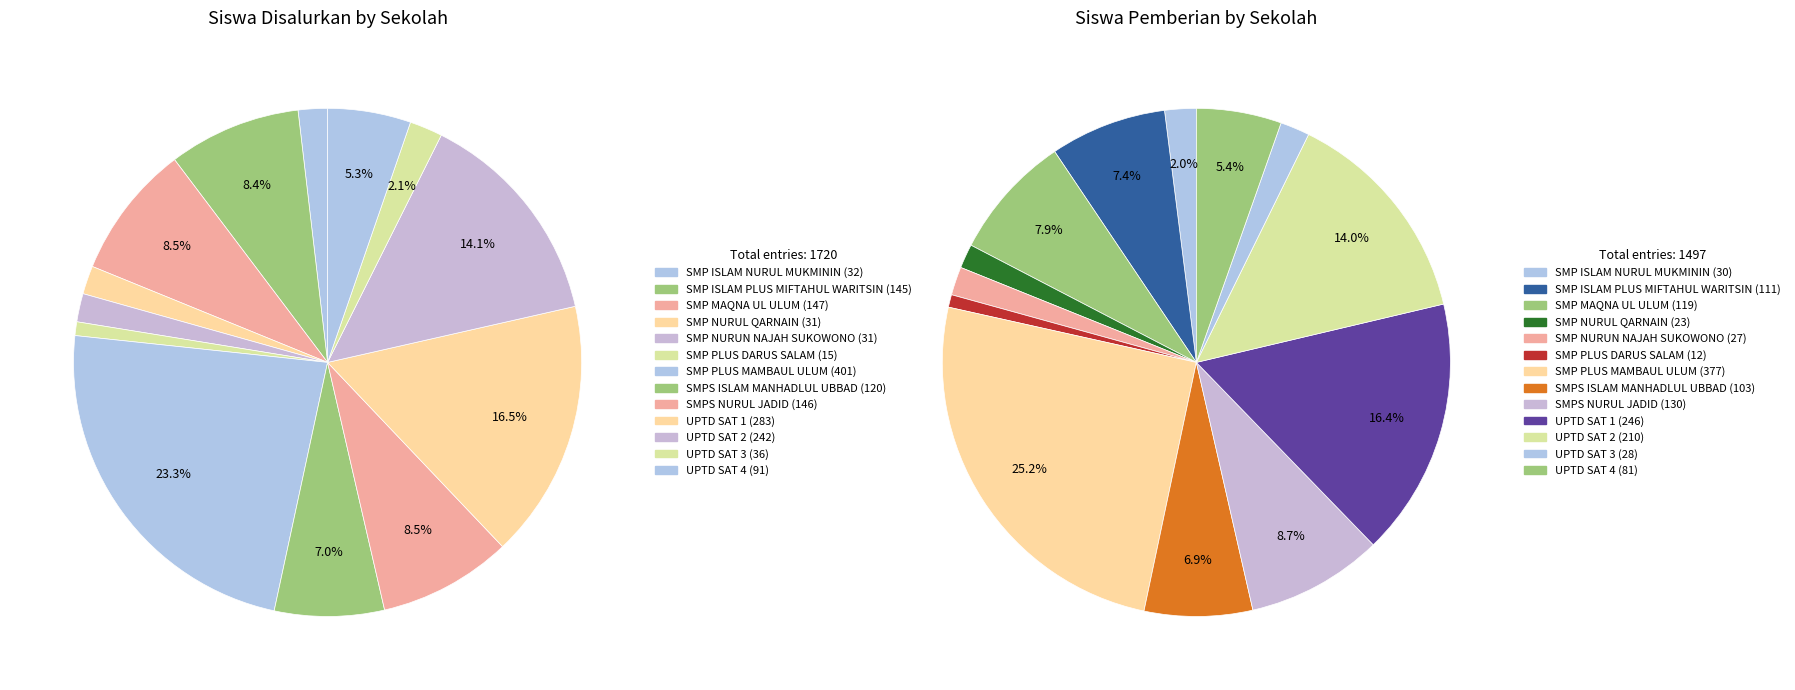

Does any single category account for the majority?

No